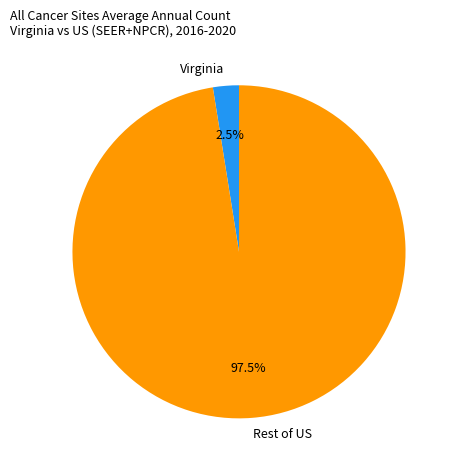

Count the number of slices in the pie.

2